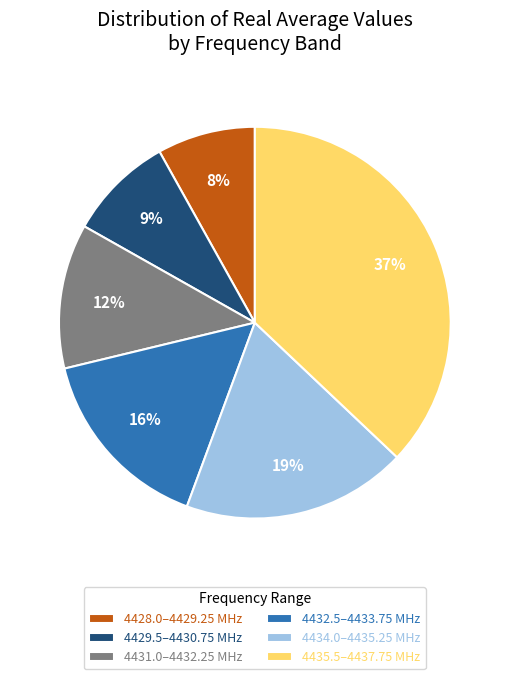

Which category has the biggest portion of the pie?

4435.5–4437.75 MHz